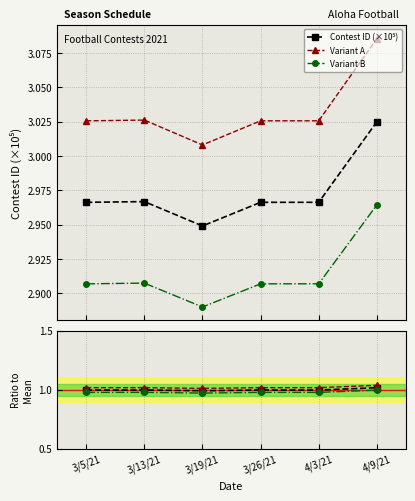

True or false: Ratio to Mean and Variant A ratio intersect in this chart.

False